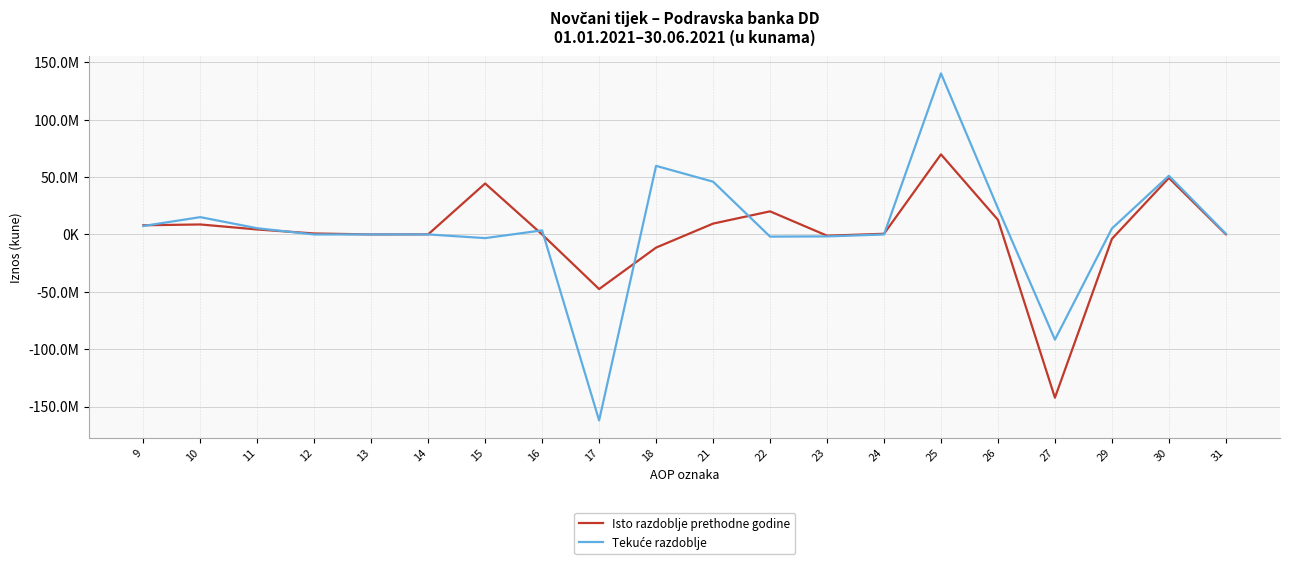

Does the chart display data point markers on the line(s)?

No